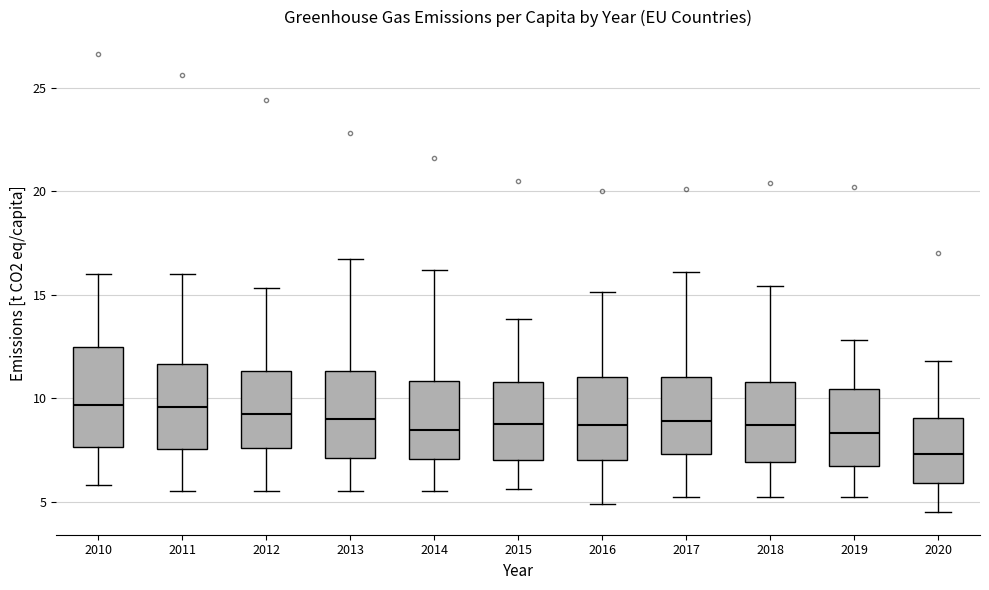

Which box's median line is the lowest?

2020